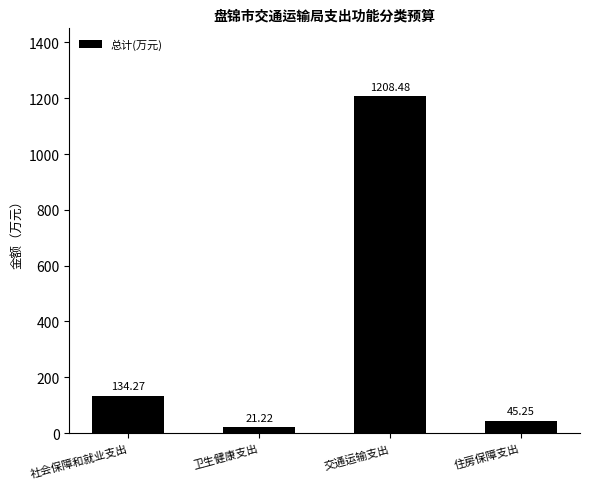

What is the value of the 1st bar from the left?

134.3